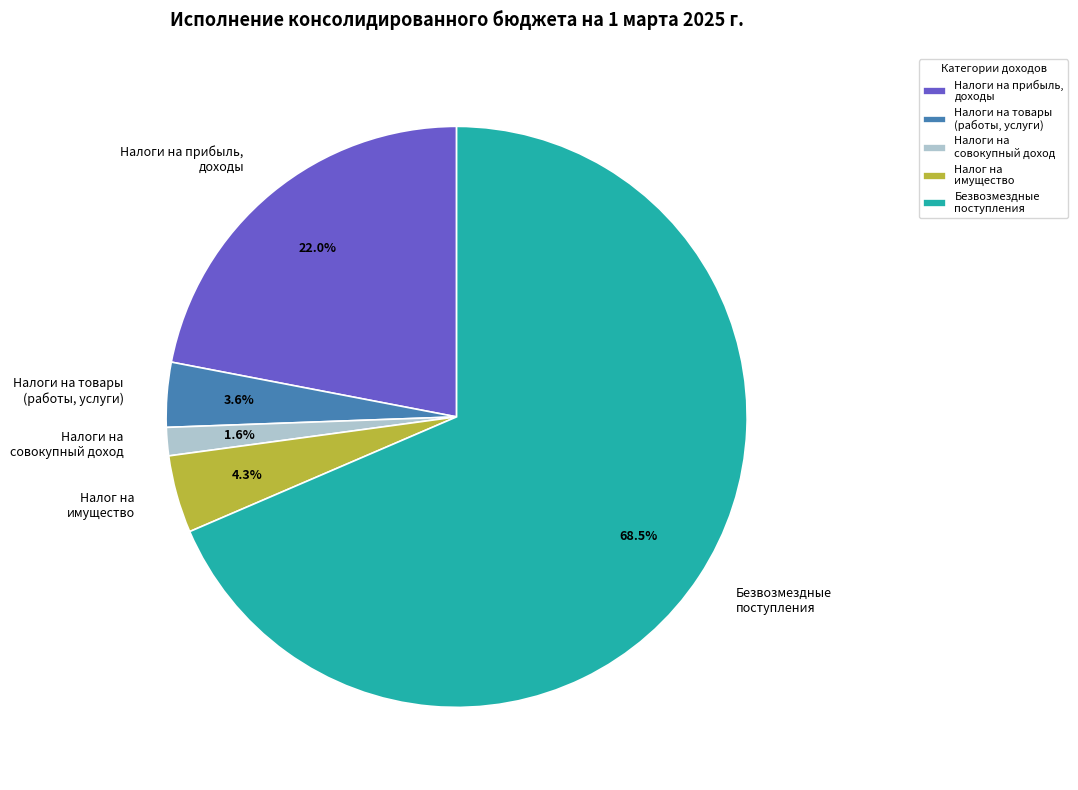

What is the largest slice in the pie chart?

Безвозмездные поступления